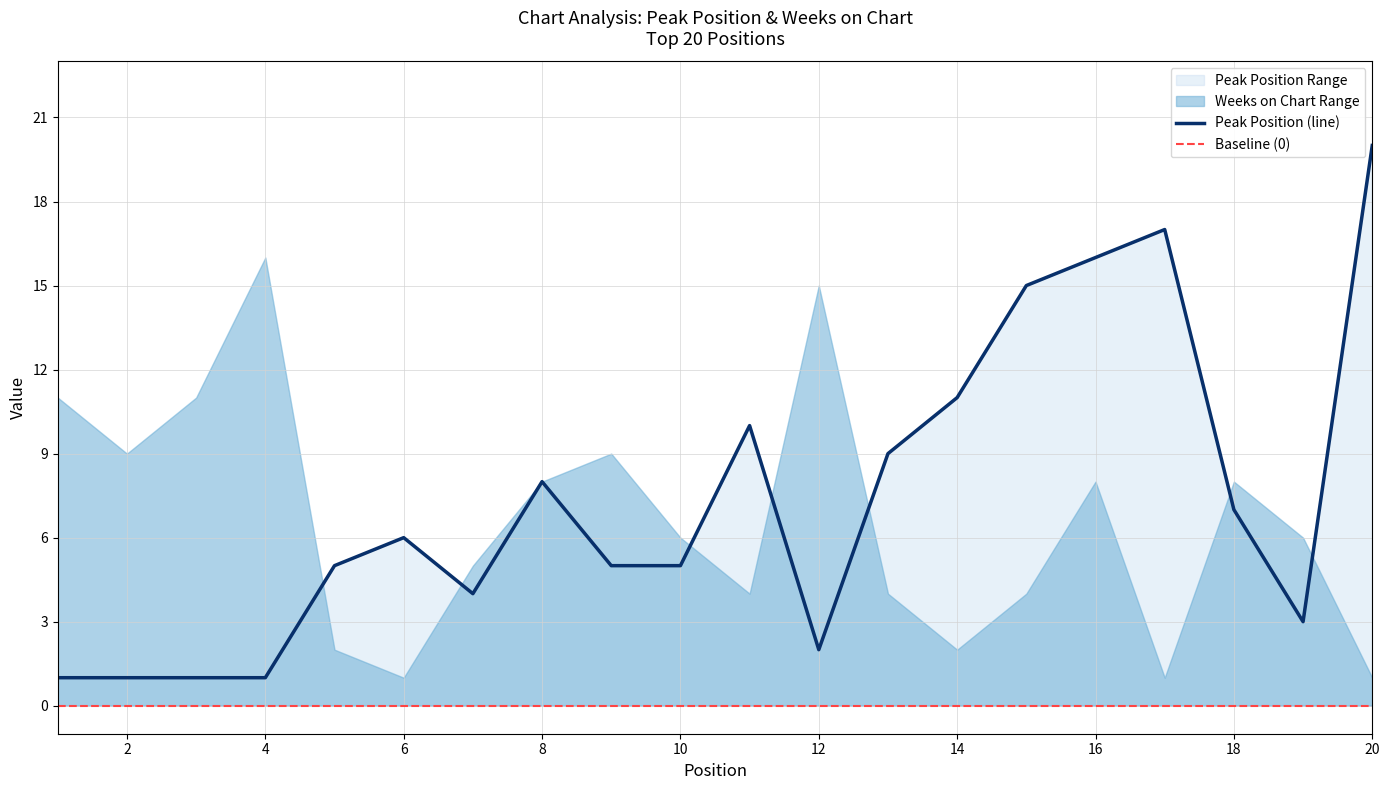

What is the minimum value shown in the chart?

1